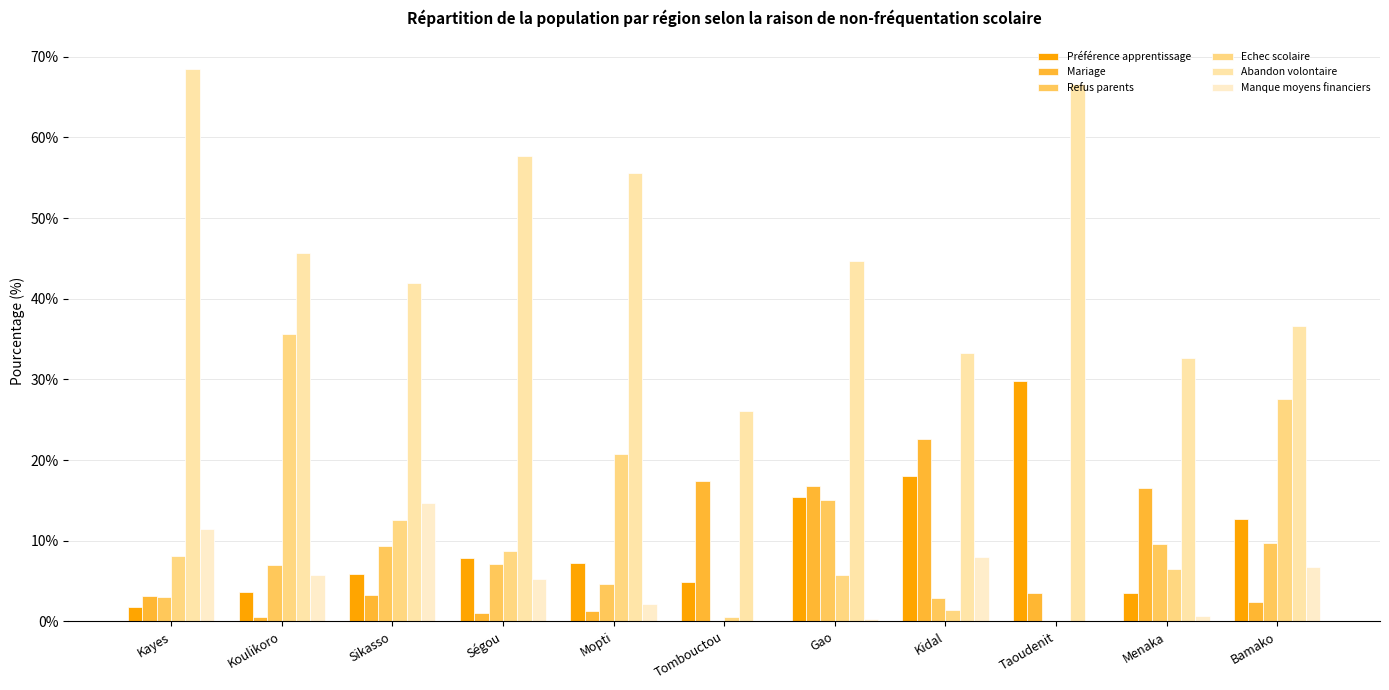

Which category has the lowest value across all series?

Taoudenit